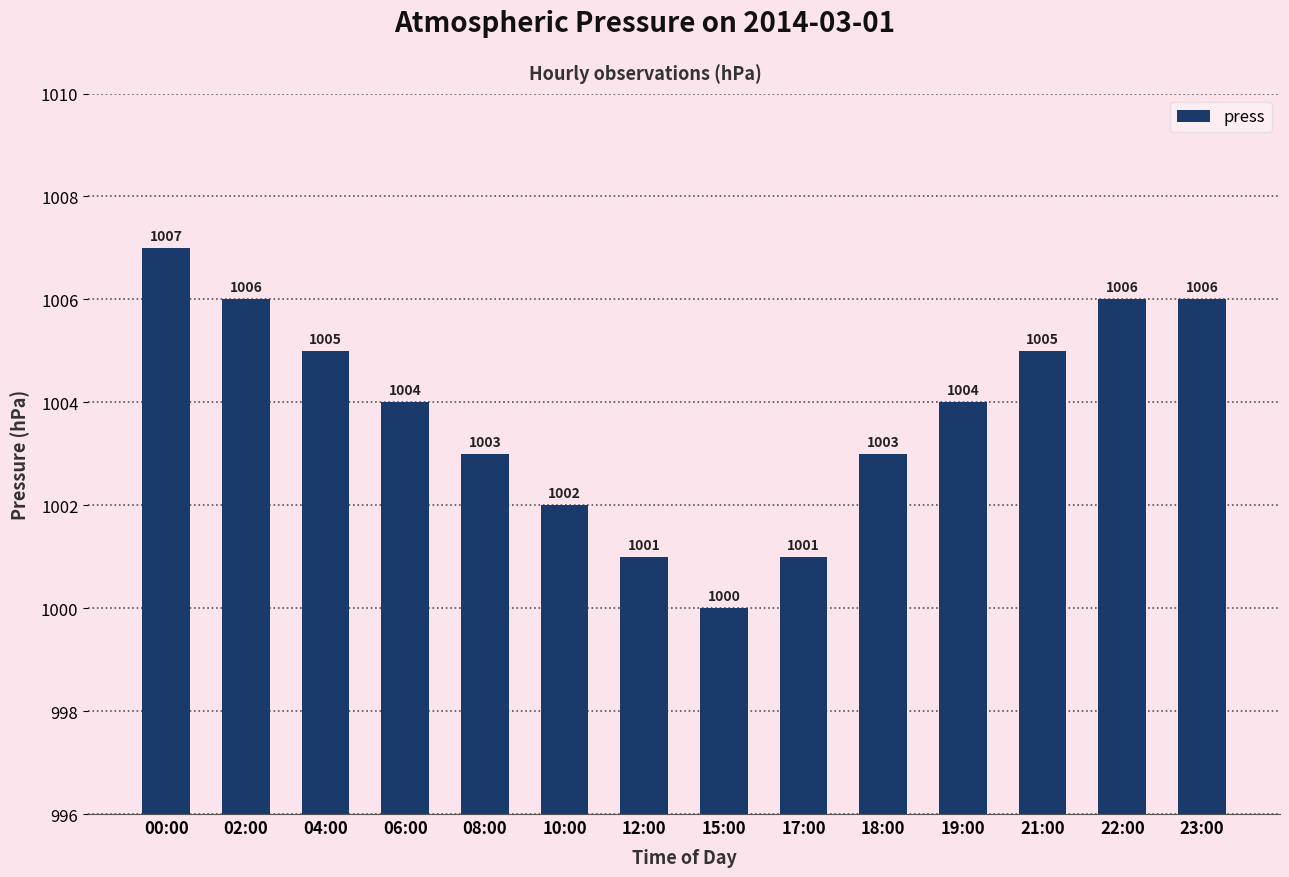

The chart shows a value of 639 at 22:00. True or false?

False